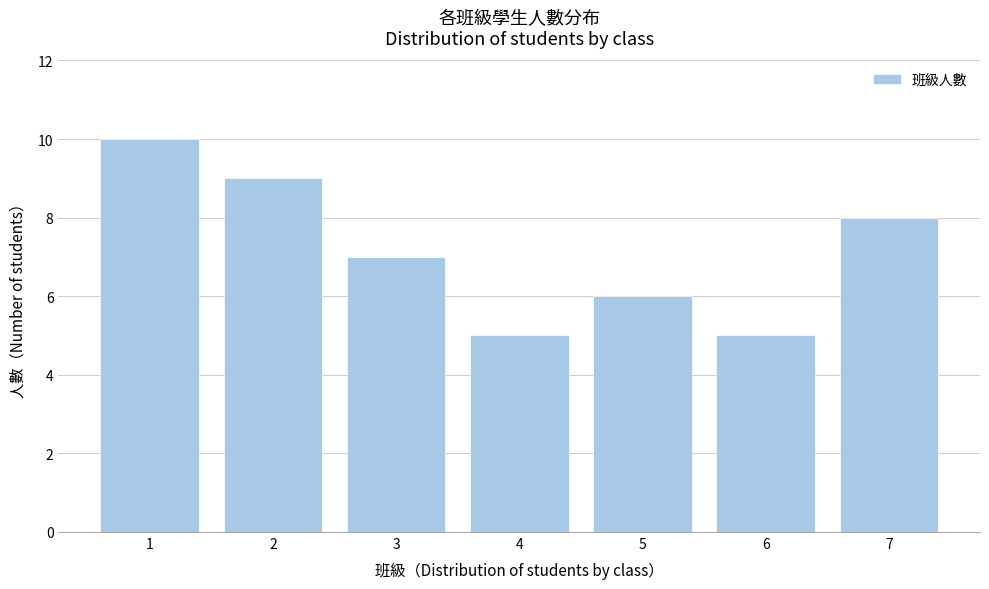

Reading right to left, what are all the values shown in this chart?

8	5	6	5	7	9	10